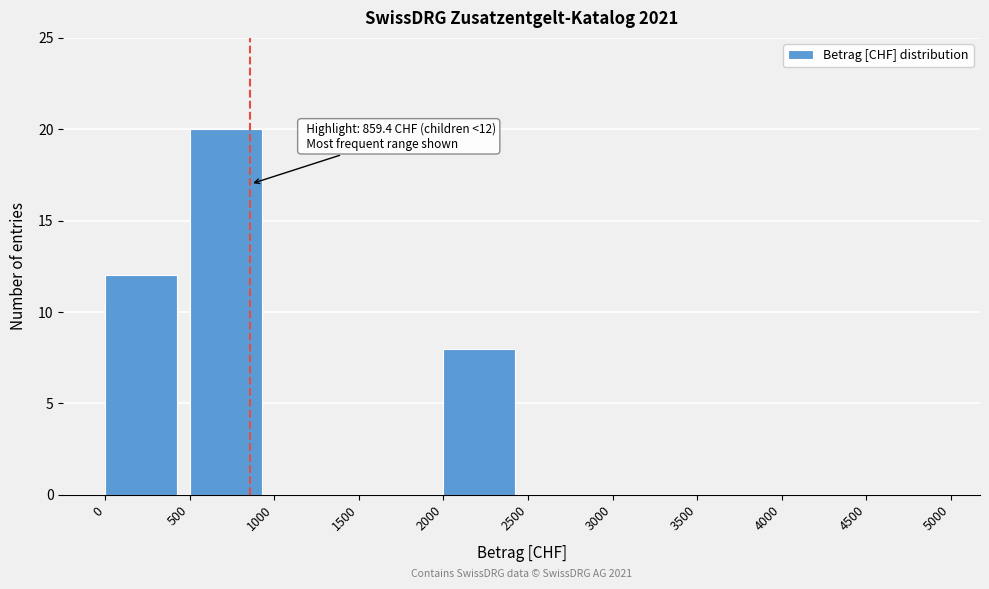

Which range on the x-axis has the tallest bar?

500 to 1000